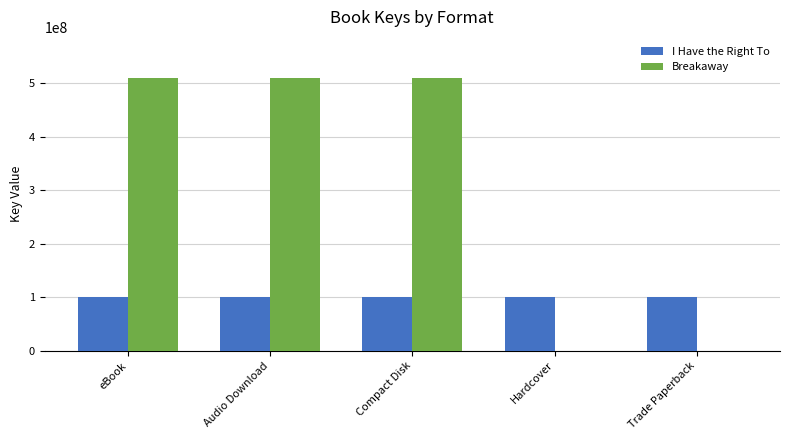

What is the maximum value shown in the chart?

510344900